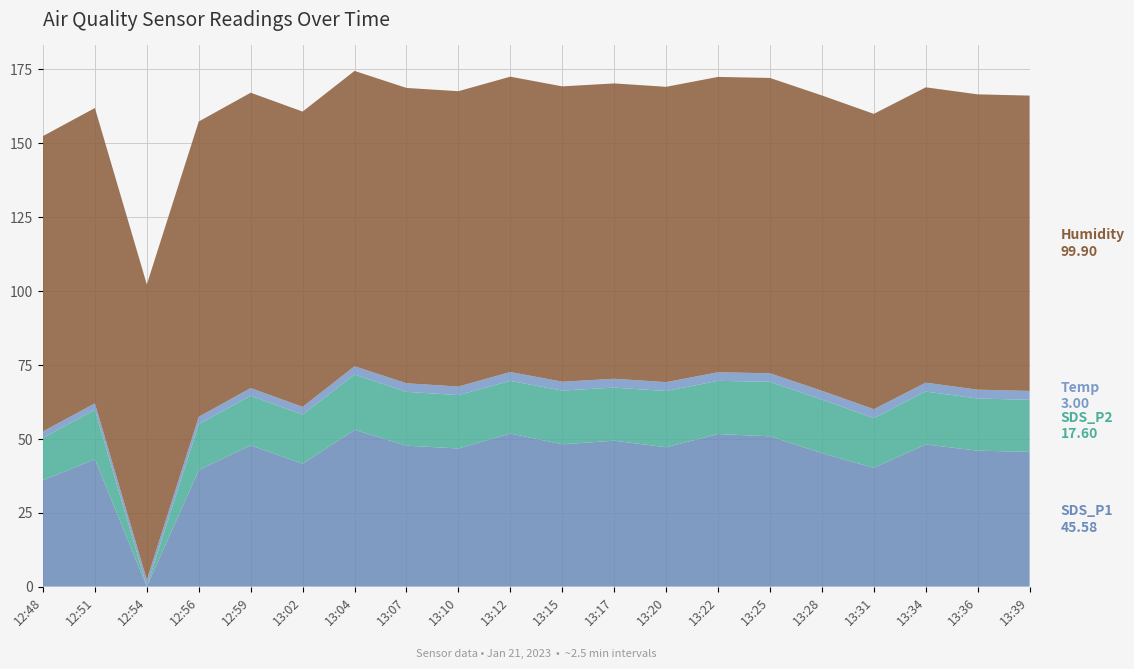

Reading left to right, what are all the values shown in this chart?

SDS_P1: 12:48=36.0	12:51=43.1	12:54=0.0	12:56=39.4	12:59=47.8	13:02=41.5	13:04=53.0	13:07=47.7	13:10=46.7	13:12=51.8	13:15=48.1	13:17=49.4	13:20=47.1	13:22=51.6	13:25=50.8	13:28=45.1	13:31=40.2	13:34=48.1	13:36=46.0	13:39=45.6
SDS_P2: 12:48=14.3	12:51=16.7	12:54=0.0	12:56=15.5	12:59=16.8	13:02=16.6	13:04=18.7	13:07=18.2	13:10=18.1	13:12=17.8	13:15=18.2	13:17=17.9	13:20=19.0	13:22=18.0	13:25=18.4	13:28=18.1	13:31=16.8	13:34=17.9	13:36=17.6	13:39=17.6
Temp: 12:48=2.2	12:51=2.2	12:54=2.3	12:56=2.5	12:59=2.6	13:02=2.6	13:04=2.8	13:07=2.9	13:10=2.9	13:12=3.0	13:15=3.0	13:17=3.0	13:20=3.0	13:22=2.9	13:25=2.9	13:28=3.0	13:31=3.0	13:34=3.0	13:36=3.0	13:39=3.0
Humidity: 12:48=99.9	12:51=99.9	12:54=99.9	12:56=99.9	12:59=99.9	13:02=99.9	13:04=99.9	13:07=99.9	13:10=99.9	13:12=99.9	13:15=99.9	13:17=99.9	13:20=99.9	13:22=99.9	13:25=99.9	13:28=99.9	13:31=99.9	13:34=99.9	13:36=99.9	13:39=99.9